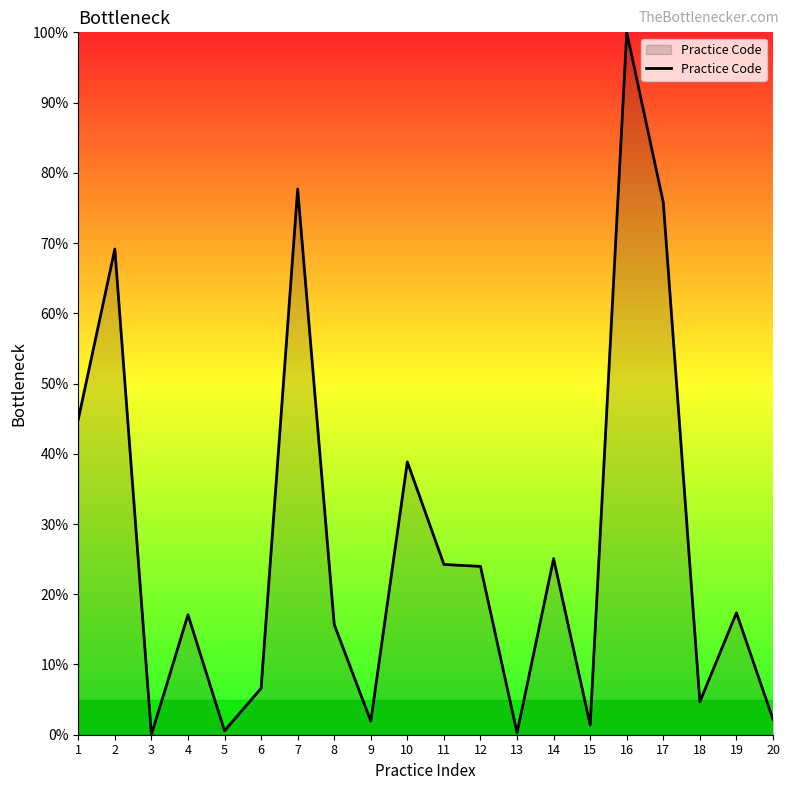

Does the chart display data point markers on the line(s)?

No